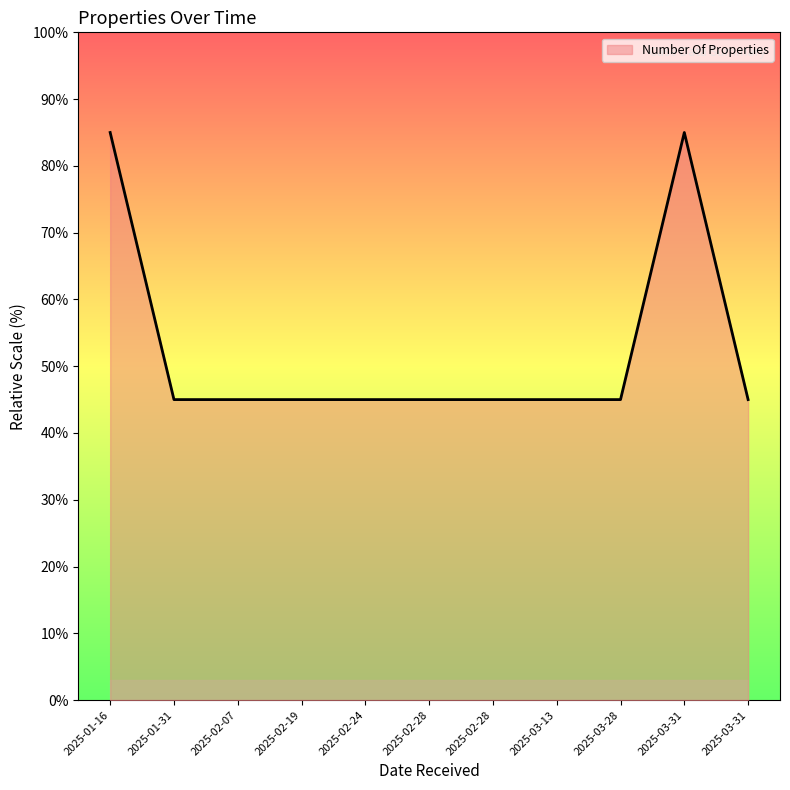

How many points are higher than both their immediate neighbors (excluding endpoints)?

1